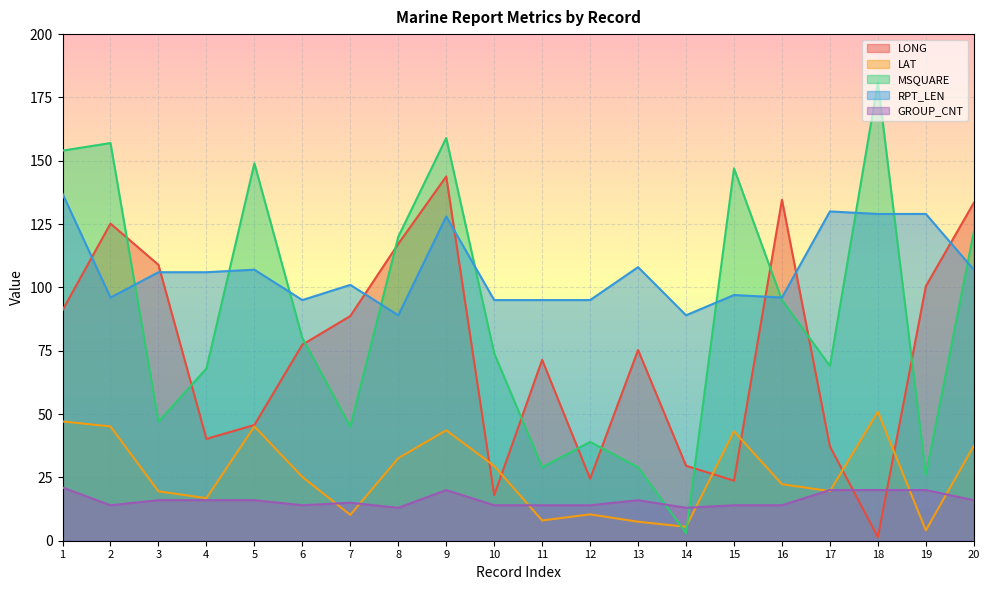

Between 11 and 20, which is larger?

20